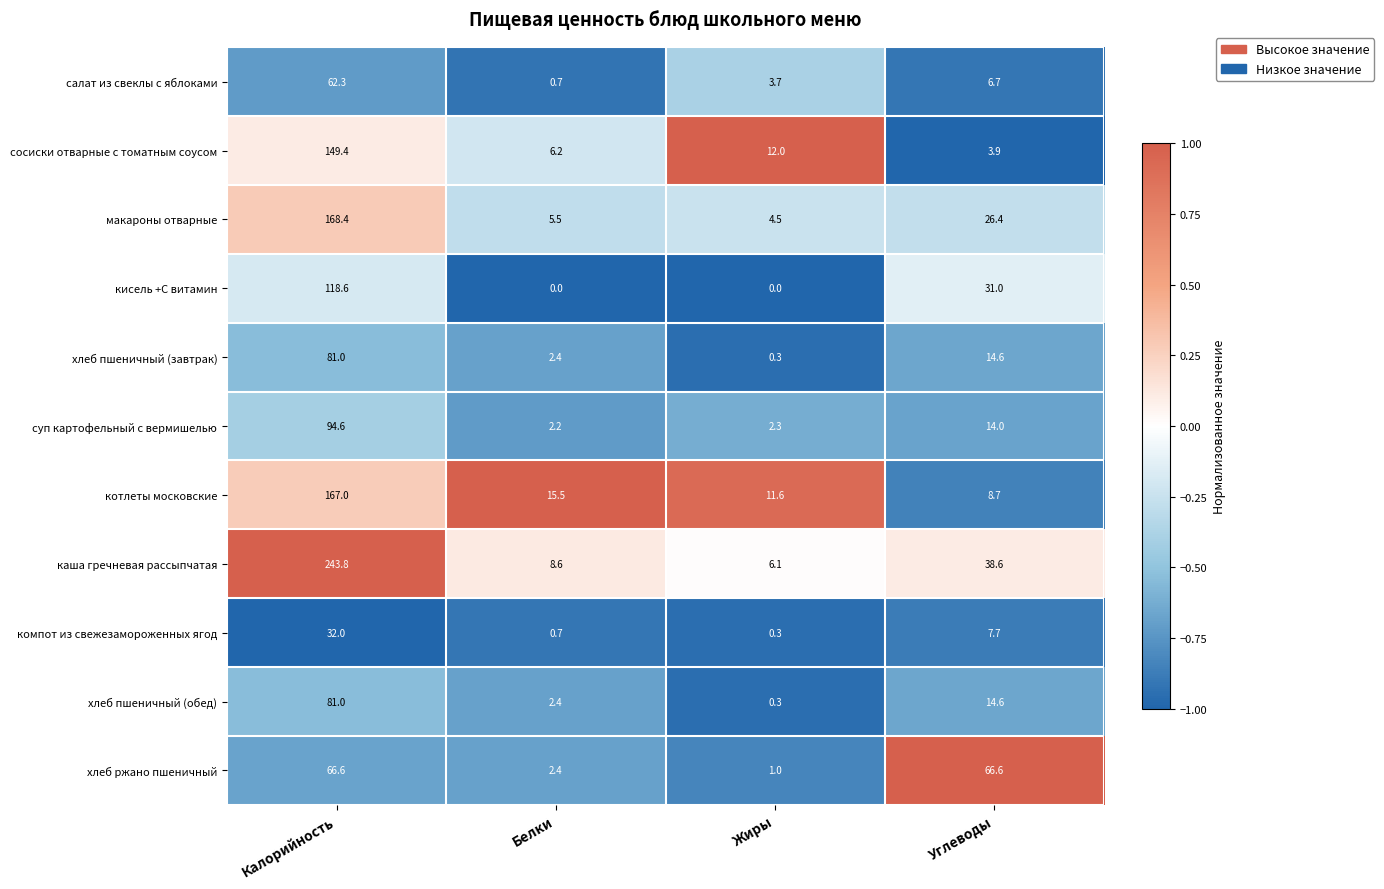

List the labels in order of хлеб пшеничный (обед) value, smallest first.

Жиры, Белки, Углеводы, Калорийность